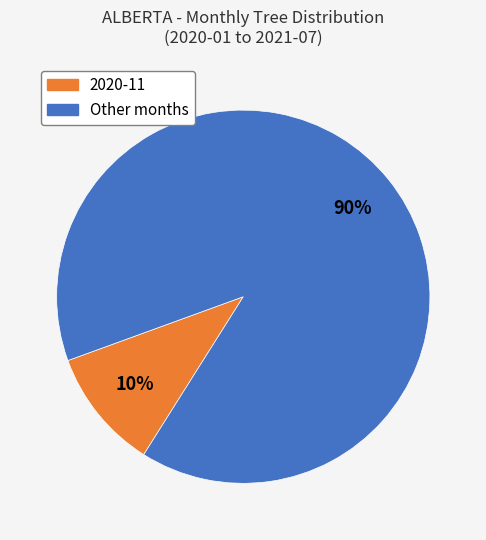

Is there any slice that represents more than half of the pie?

Yes